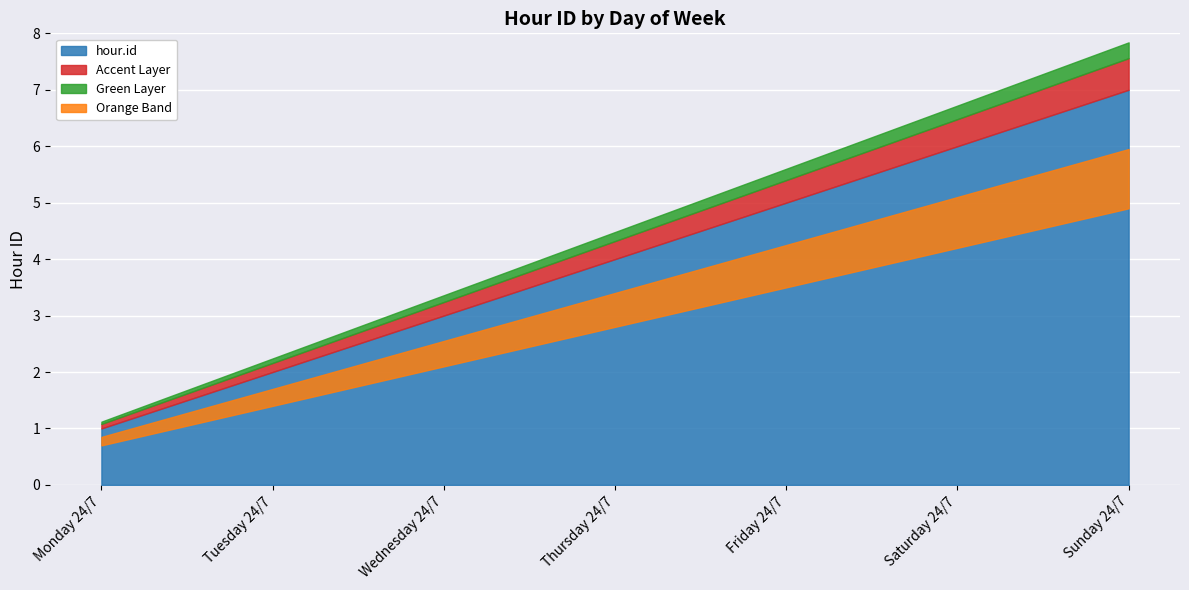

Count the number of values greater than 4.

3